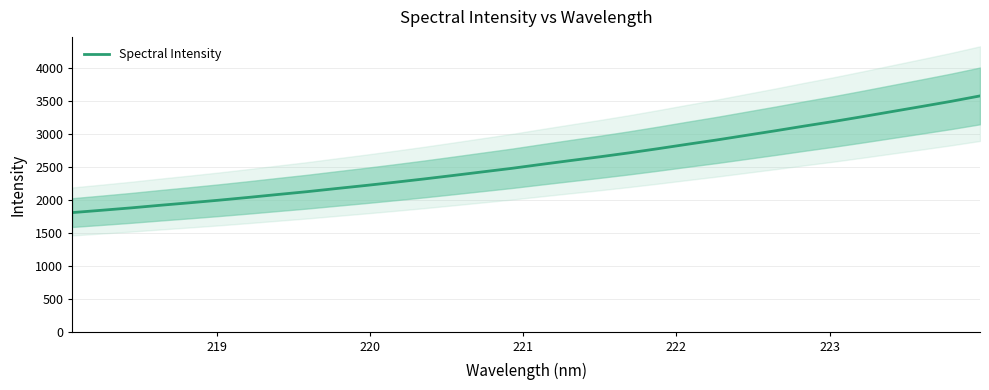

What is the greatest value displayed?

3575.2